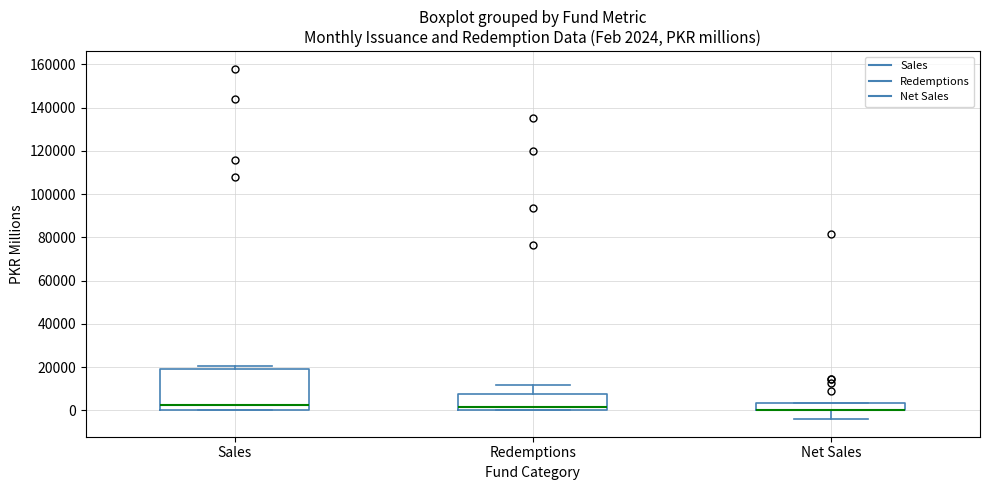

Comparing the boxes themselves (not the whiskers), which one is the tallest?

Sales